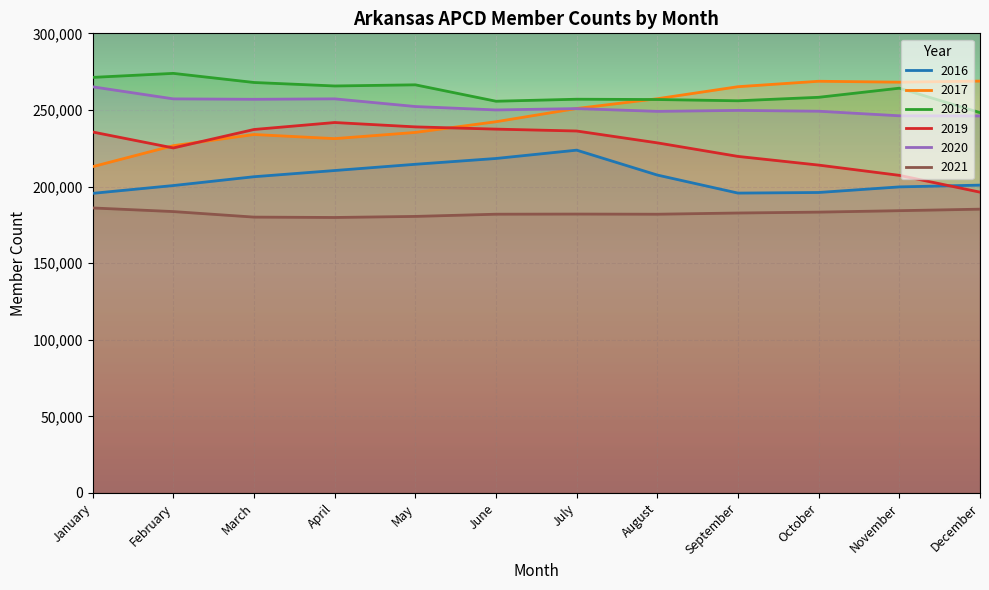

How many values in the 2020 series are below 250874?

6